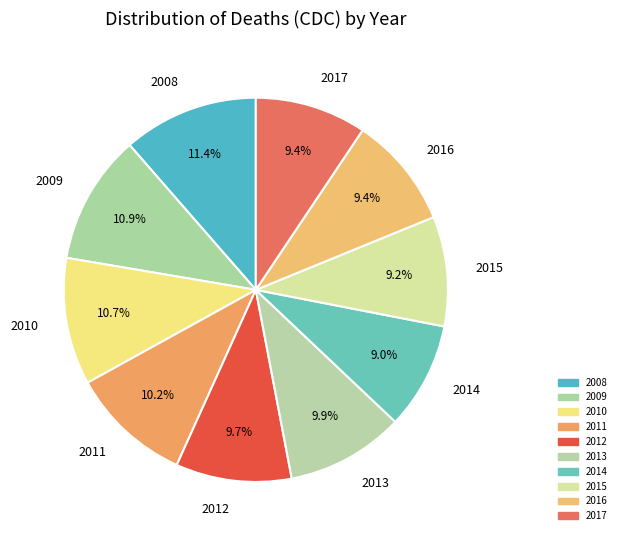

True or false: 2017 accounts for 9% of the total.

True